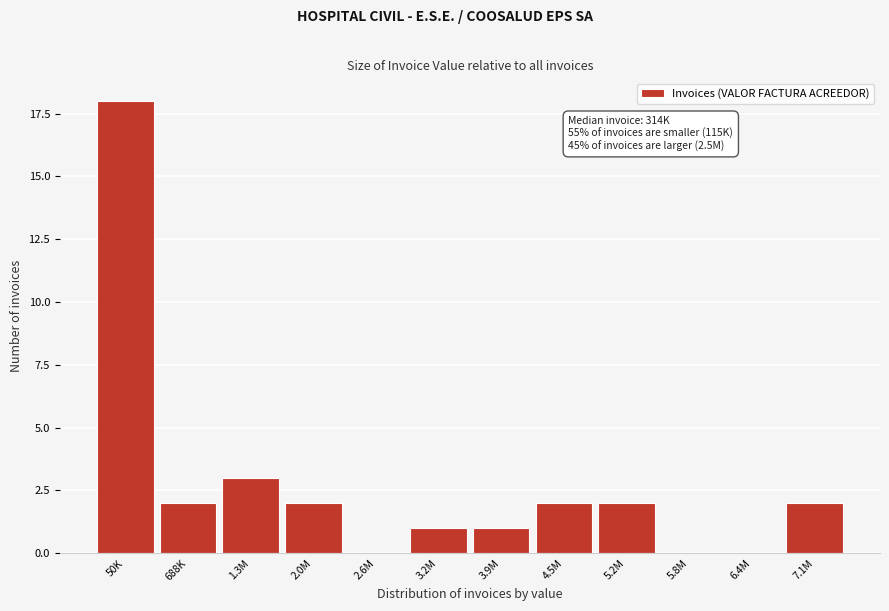

Reading left to right, extract all data points from this chart.

50K=18	688K=2	1.3M=3	2.0M=2	2.6M=0	3.2M=1	3.9M=1	4.5M=2	5.2M=2	5.8M=0	6.4M=0	7.1M=2